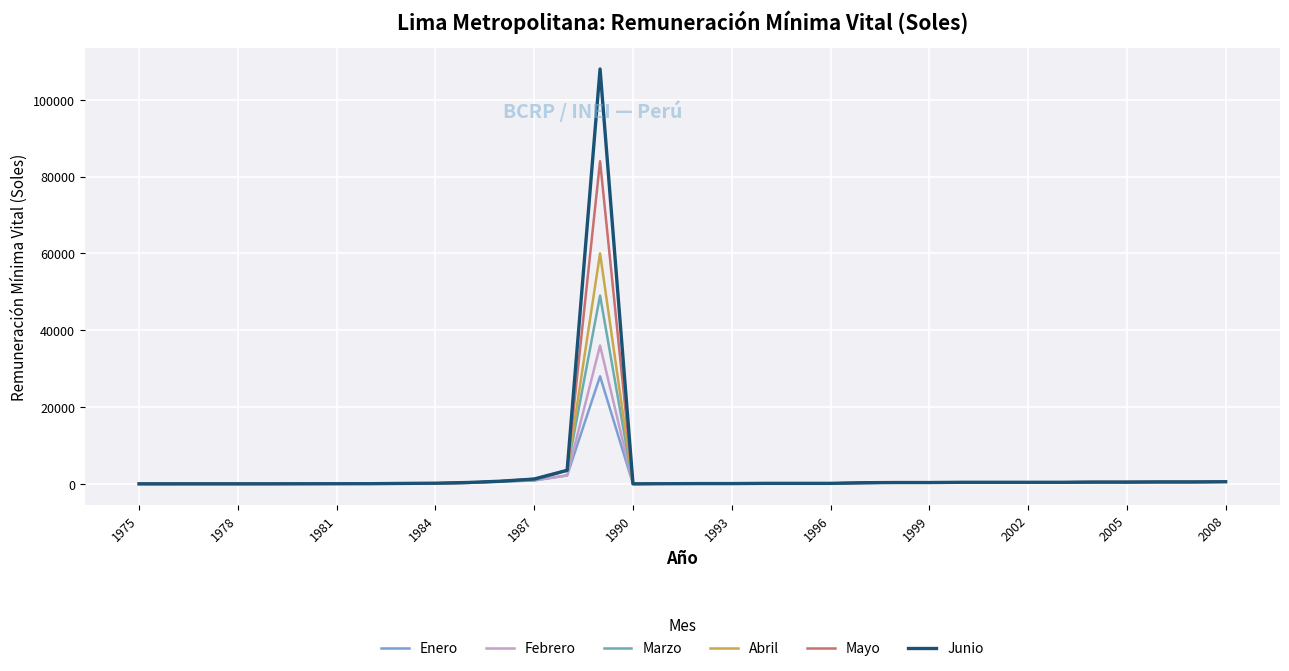

How many values in the Mayo series are below 300?

17